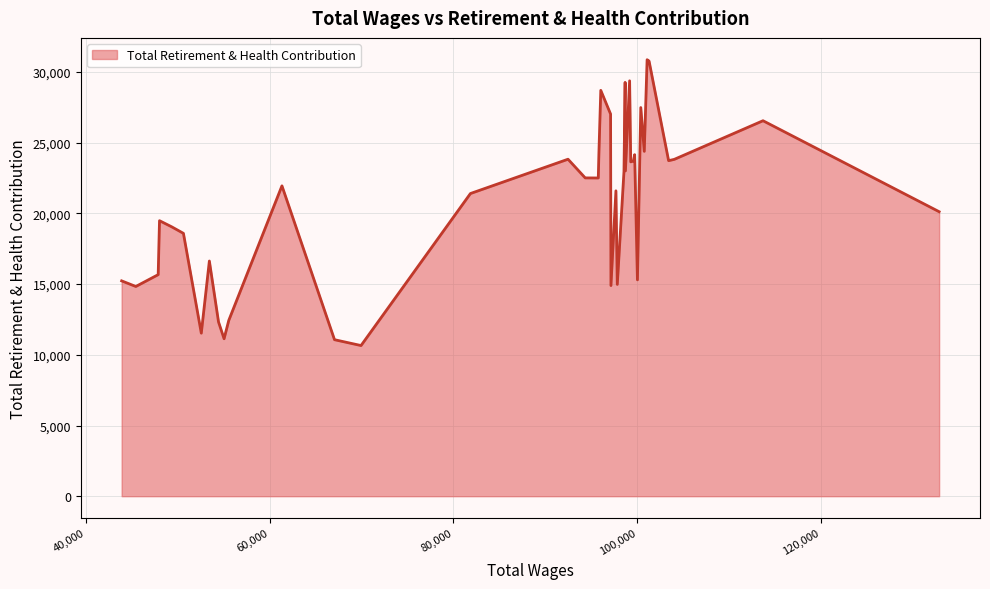

What is the difference between the maximum and minimum values?

20212